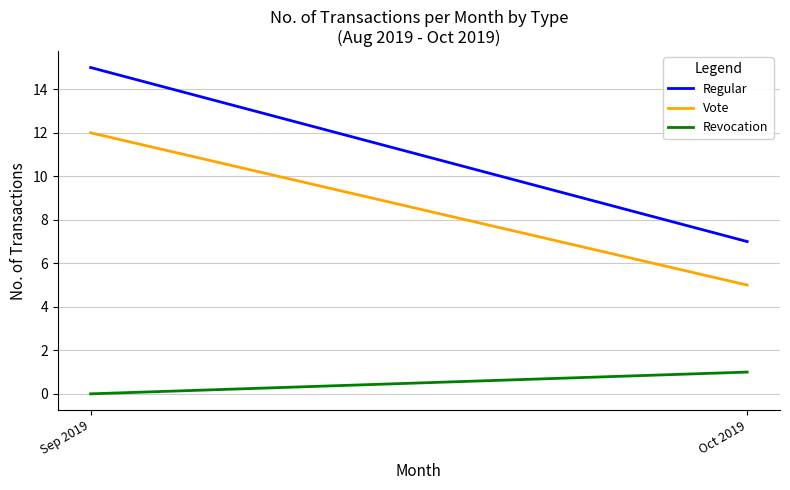

At Sep 2019, list the series in order from largest to smallest.

Regular, Vote, Revocation